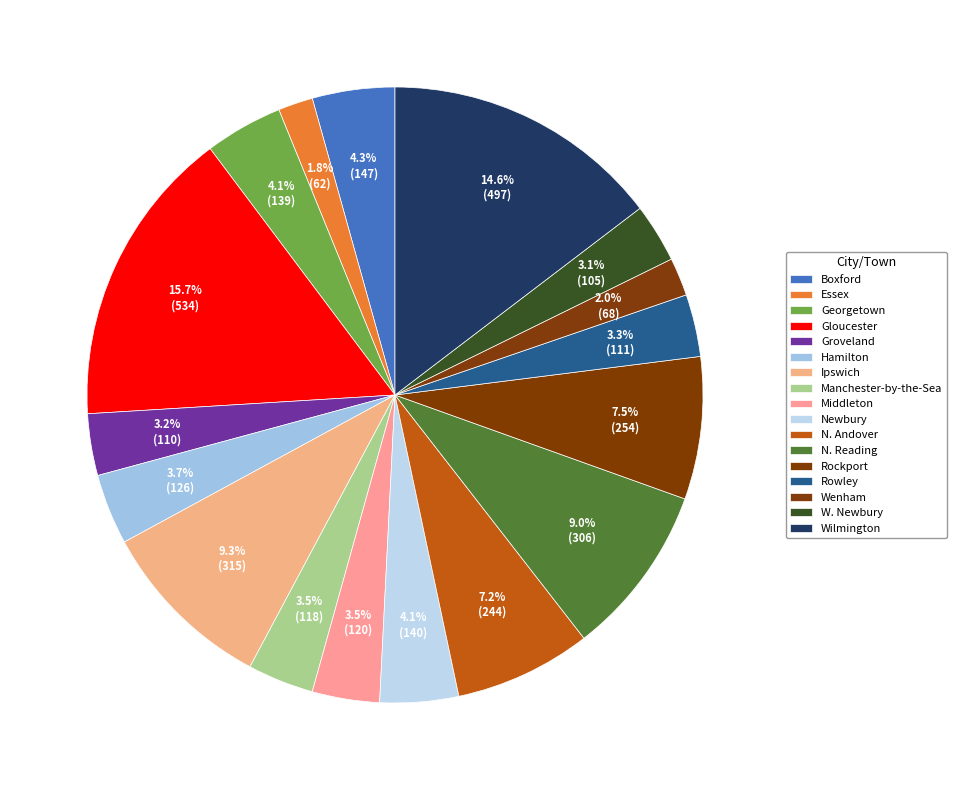

Which category has the smallest portion of the pie?

Essex